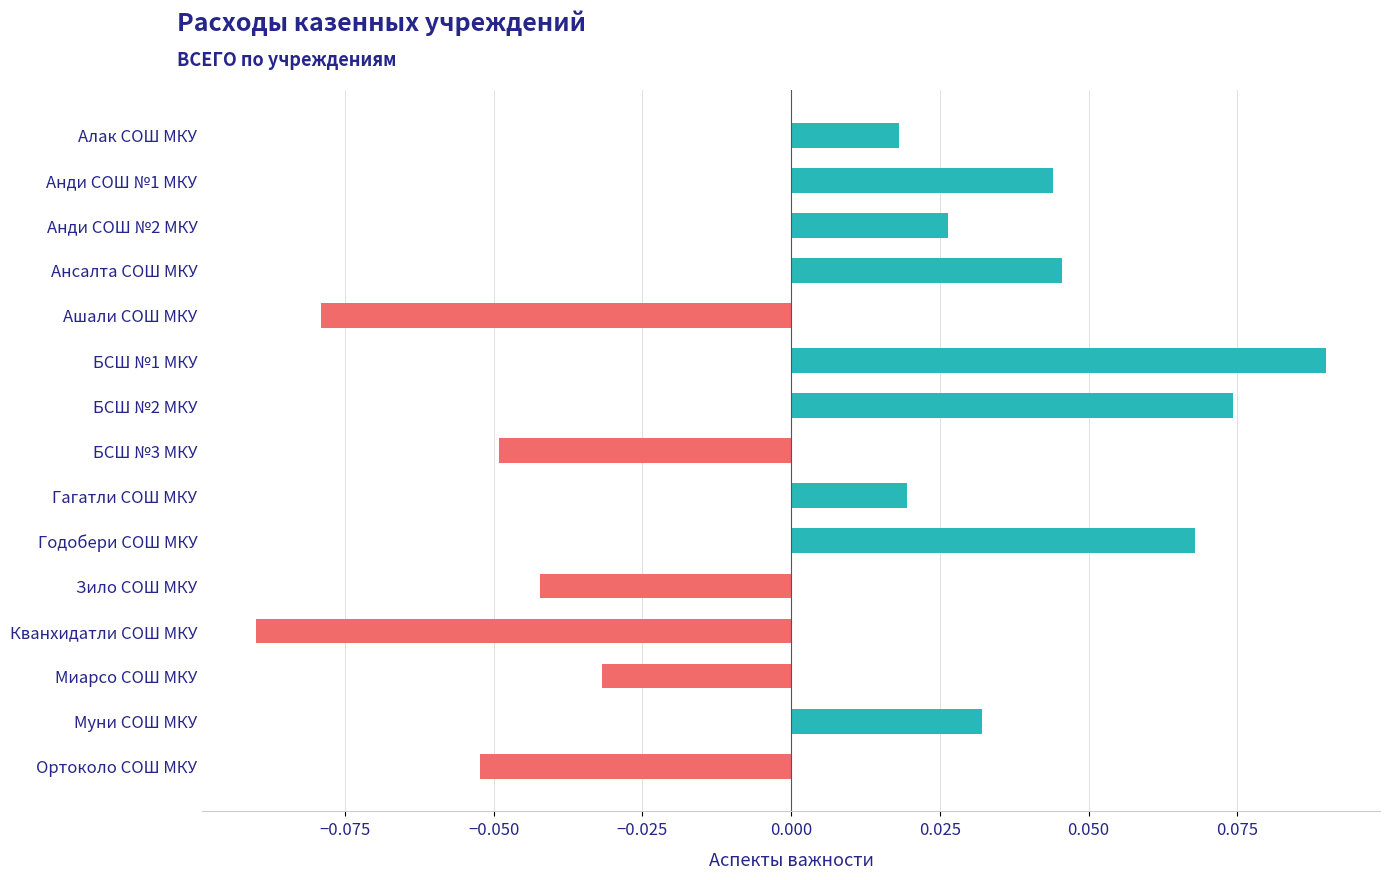

What is the difference between the maximum and minimum values?

0.2